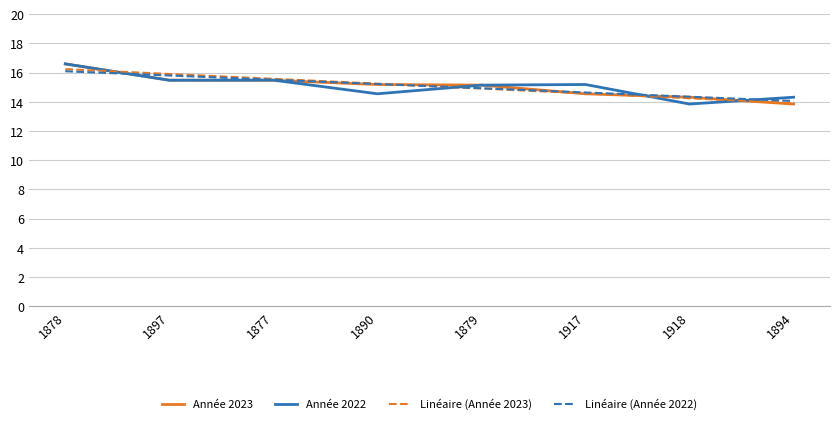

Does the chart display data point markers on the line(s)?

No